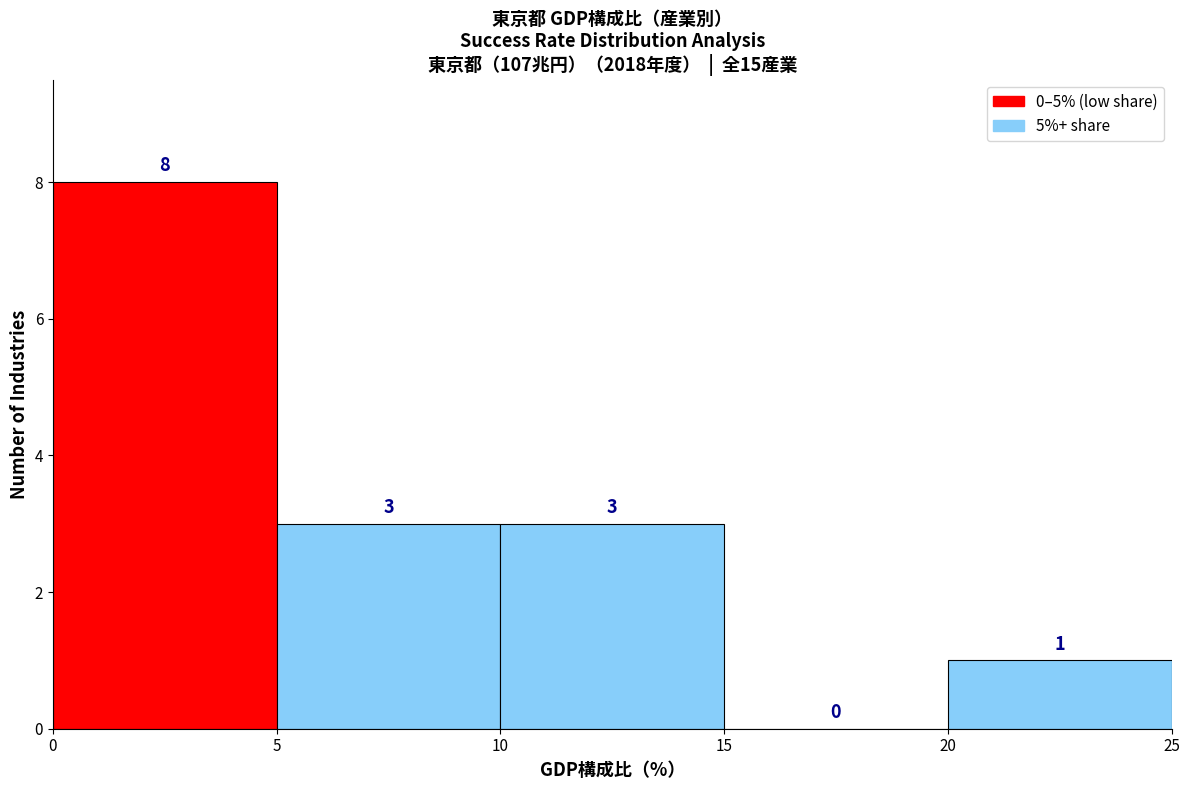

Reading left to right, list every bar in this chart as the range it spans on the x-axis followed by its height.

0 to 5: 8
5 to 10: 3
10 to 15: 3
15 to 20: 0
20 to 25: 1